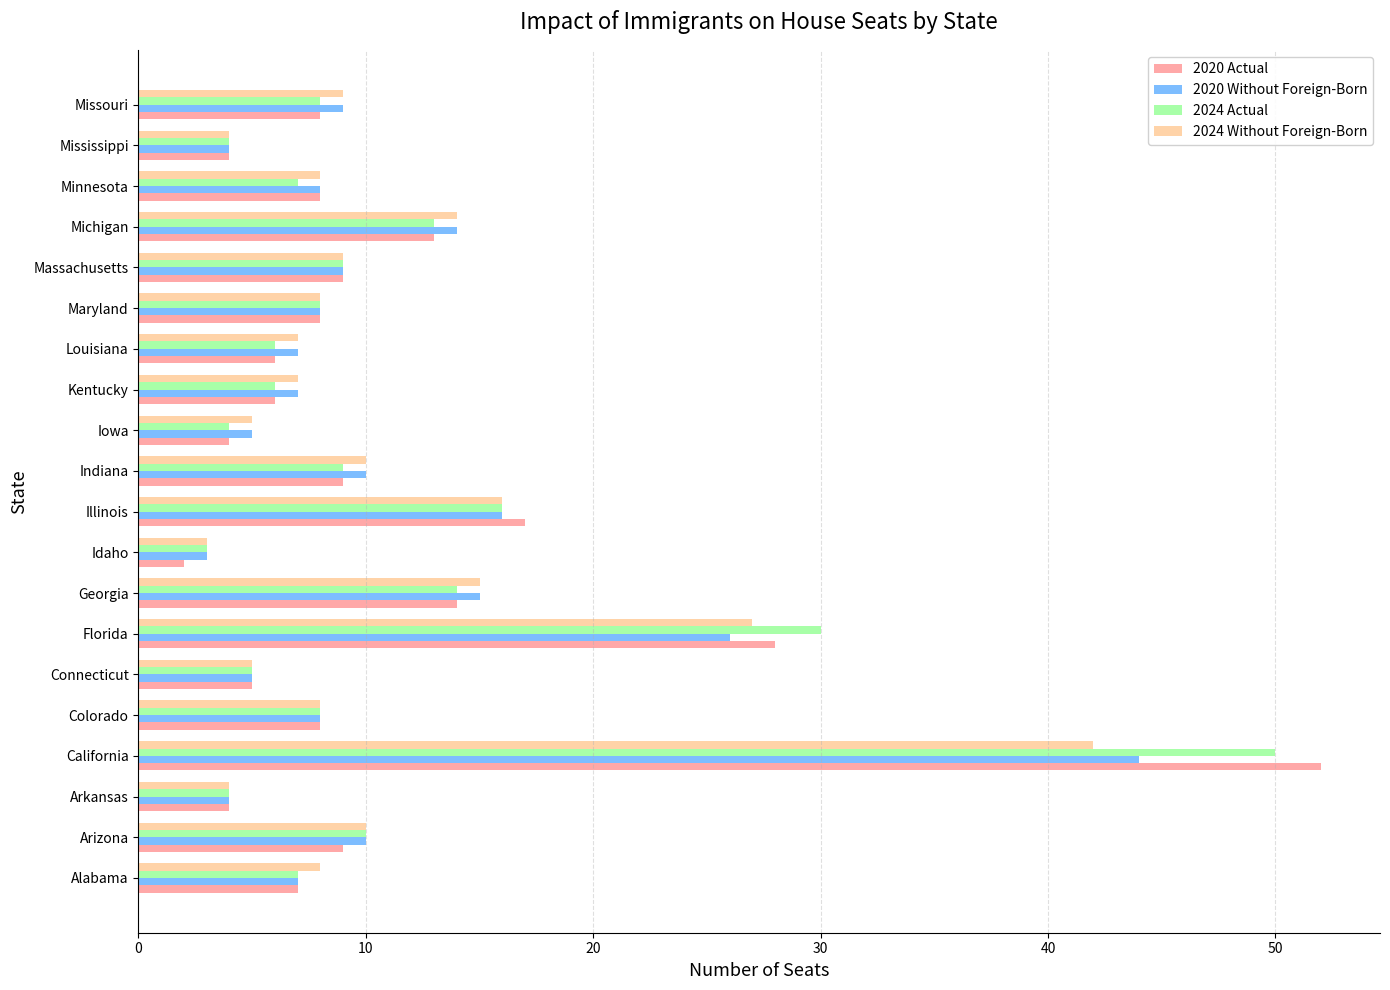

At which label is 2024 Without Foreign-Born closest to 22?

Florida